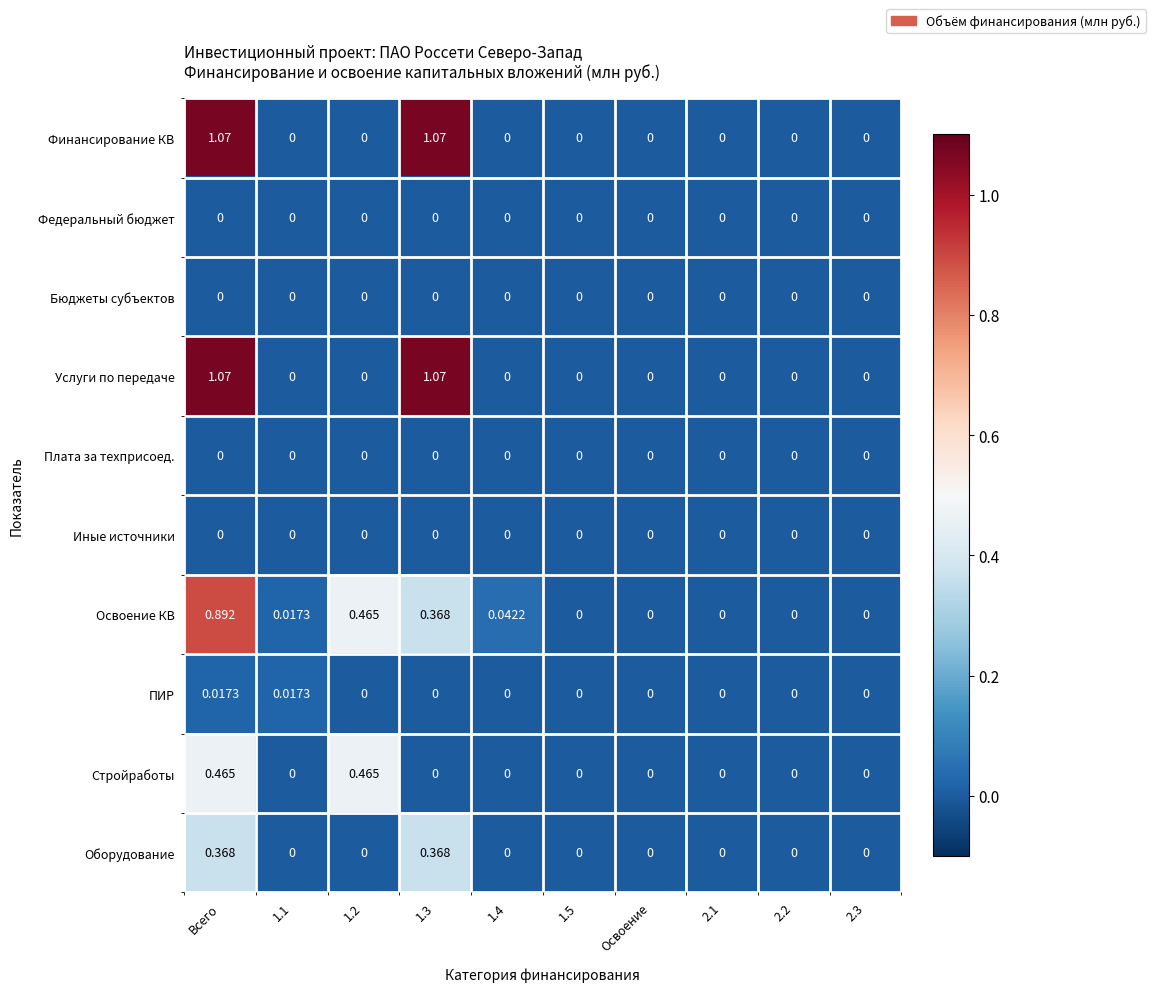

Is the value of Иные источники at 1.2 greater than the value of Освоение КВ at Всего?

No